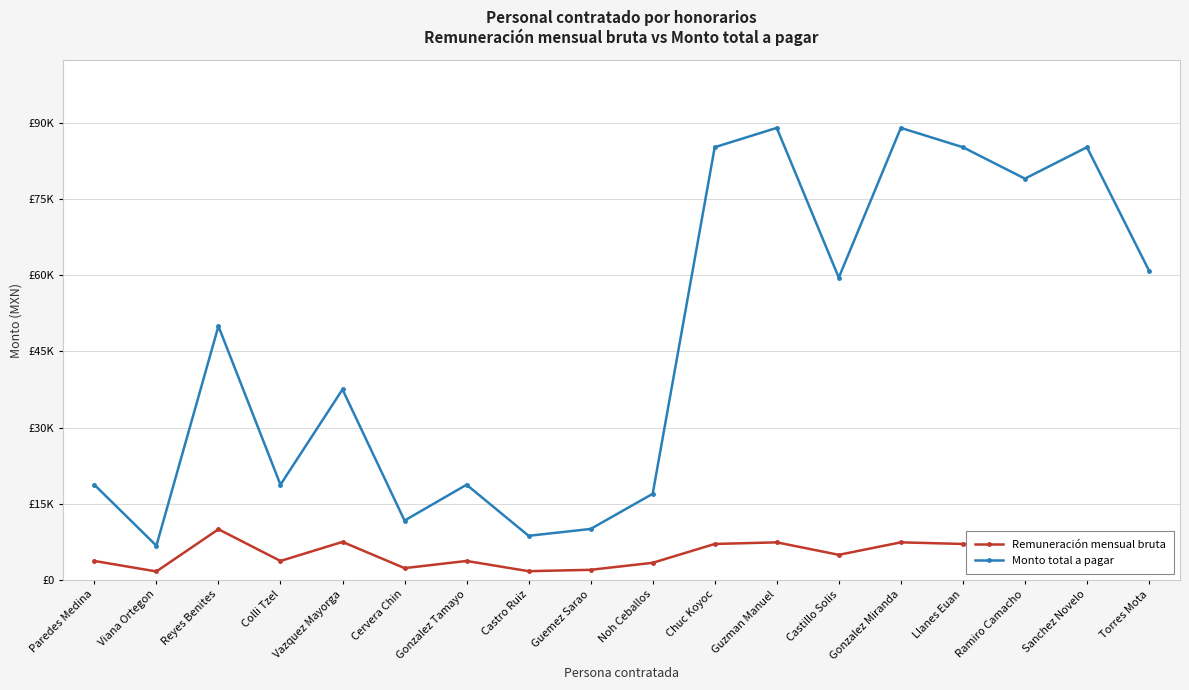

Which has a higher value, Castillo Solis or Vazquez Mayorga?

Vazquez Mayorga